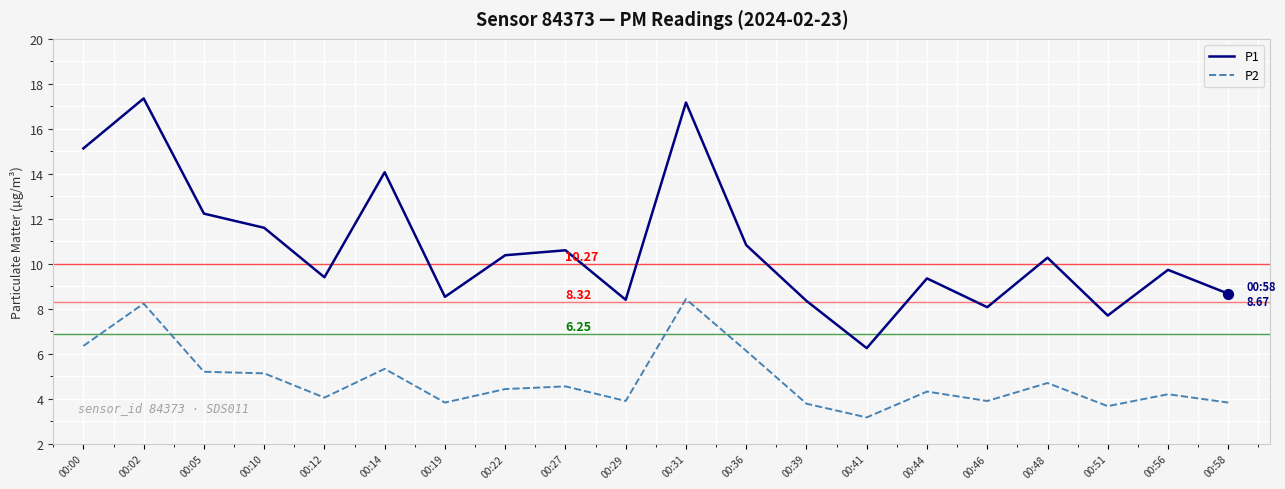

Which series has the largest total across all categories?

P1